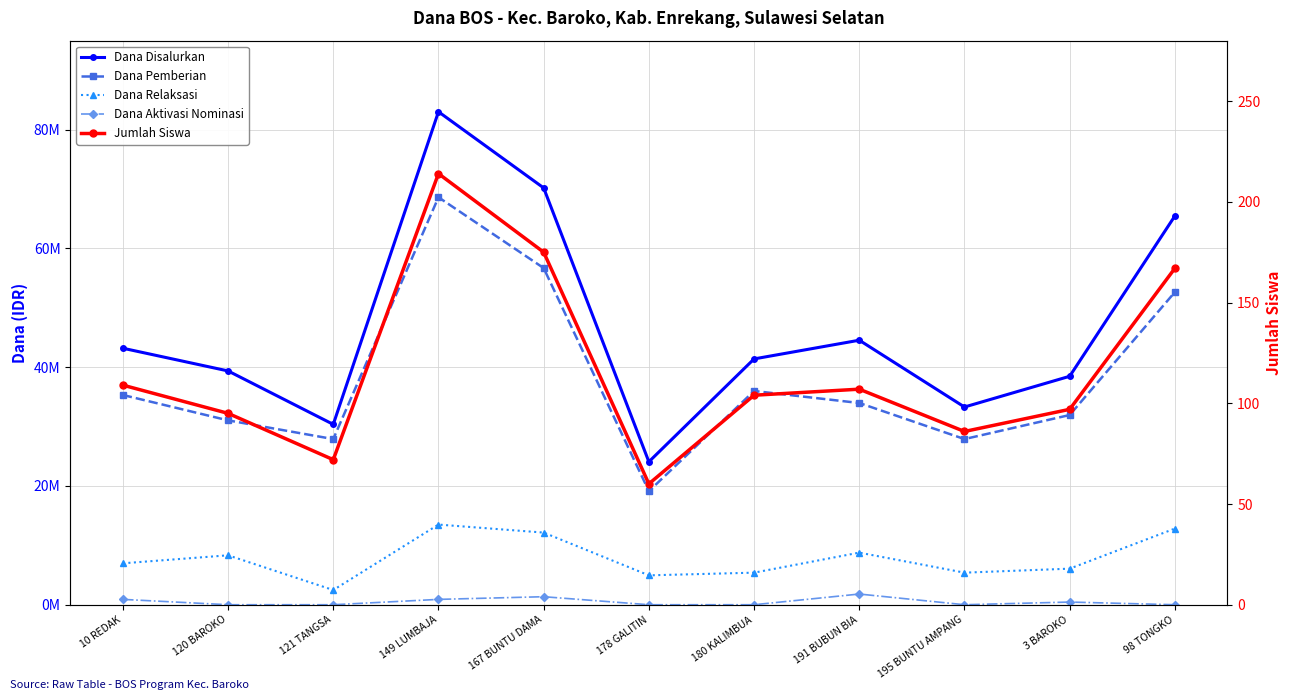

True or false: Dana Relaksasi has a value of 2475000 at 121 TANGSA.

True